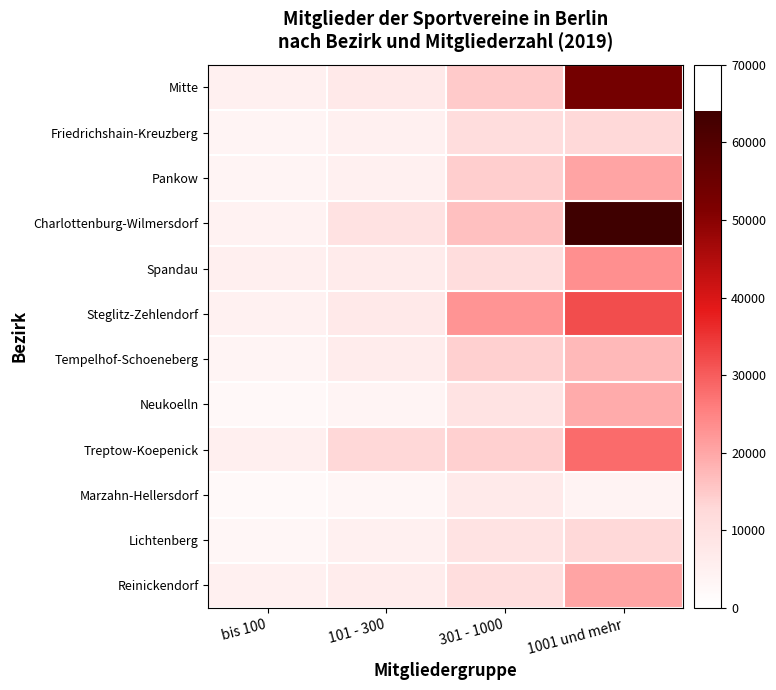

What is the total value across all series at 1001 und mehr?

307852